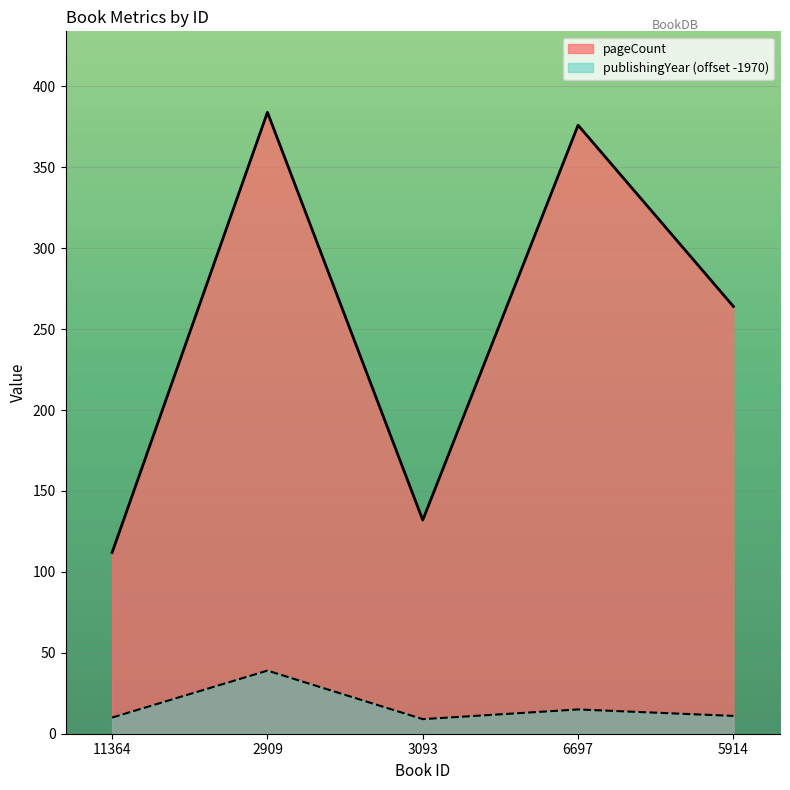

How many values in the publishingYear series exceed 11?

2